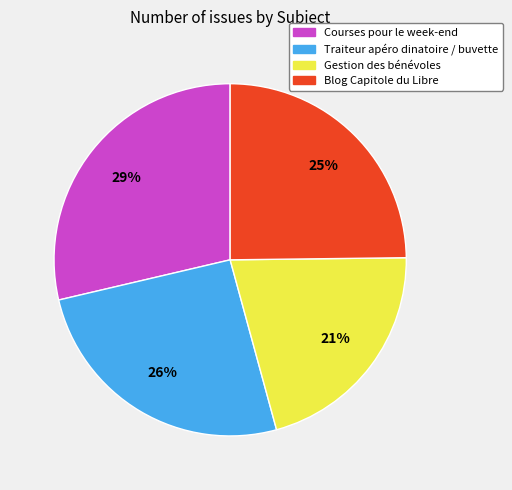

Which slice is the smallest?

Gestion des bénévoles